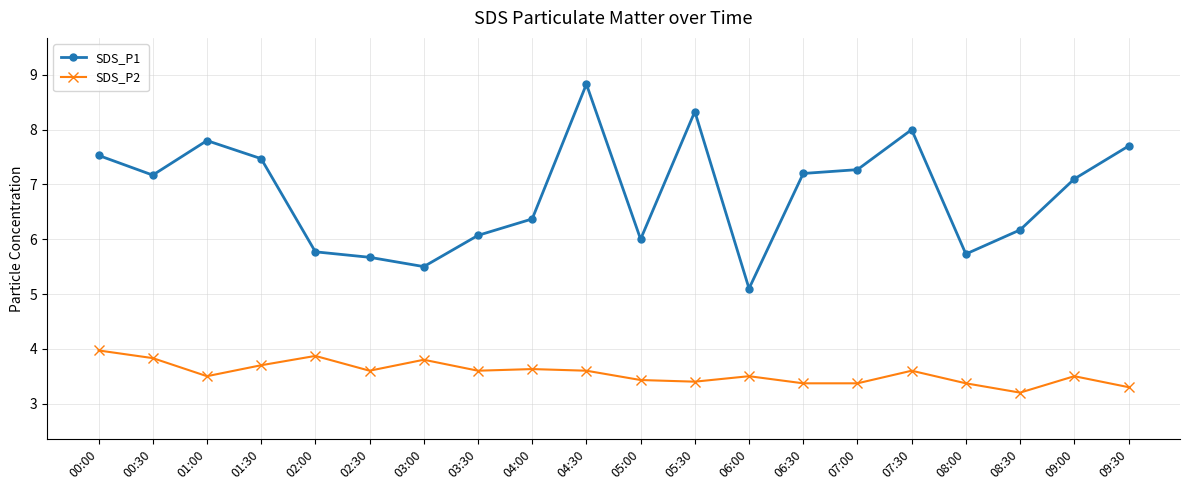

Reading left to right, what are all the values shown in this chart?

SDS_P1: 7.5	7.2	7.8	7.5	5.8	5.7	5.5	6.1	6.4	8.8	6.0	8.3	5.1	7.2	7.3	8.0	5.7	6.2	7.1	7.7
SDS_P2: 4.0	3.8	3.5	3.7	3.9	3.6	3.8	3.6	3.6	3.6	3.4	3.4	3.5	3.4	3.4	3.6	3.4	3.2	3.5	3.3